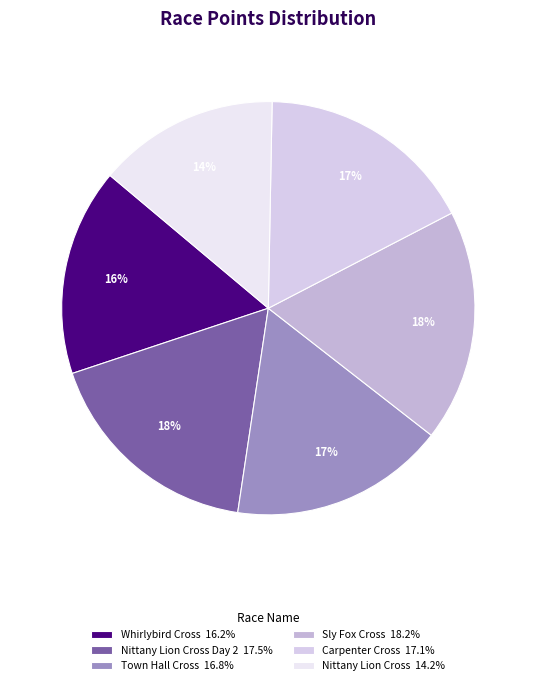

Is there a majority slice in this chart?

No